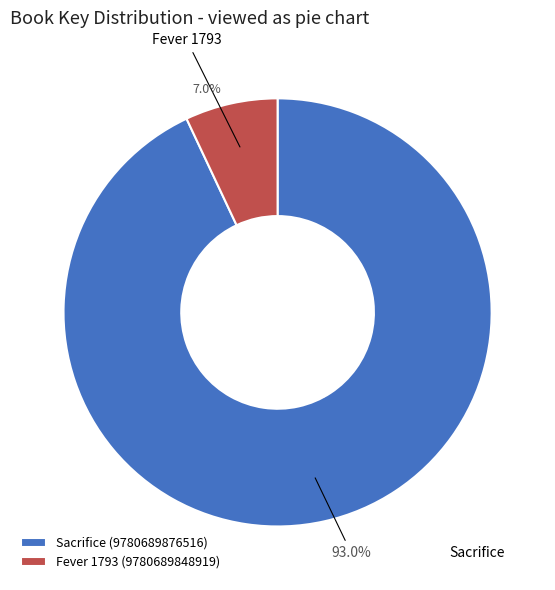

Which has a higher value, Sacrifice (9780689876516) or Fever 1793 (9780689848919)?

Sacrifice (9780689876516)